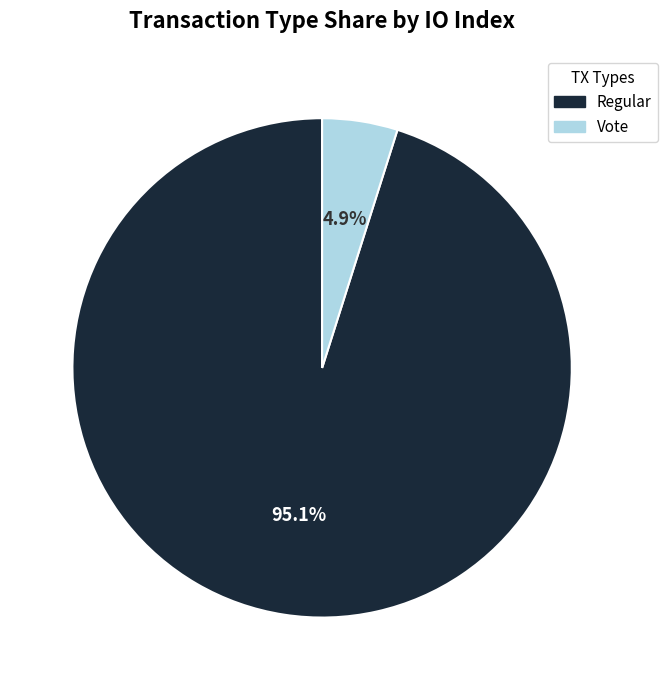

What percentage do Vote and Regular together represent?

100.0%